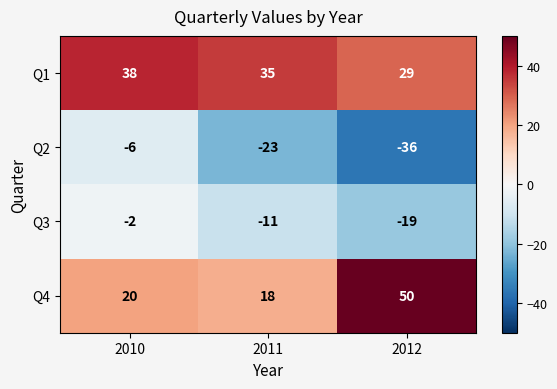

At which category is the sum across all series the highest?

2010